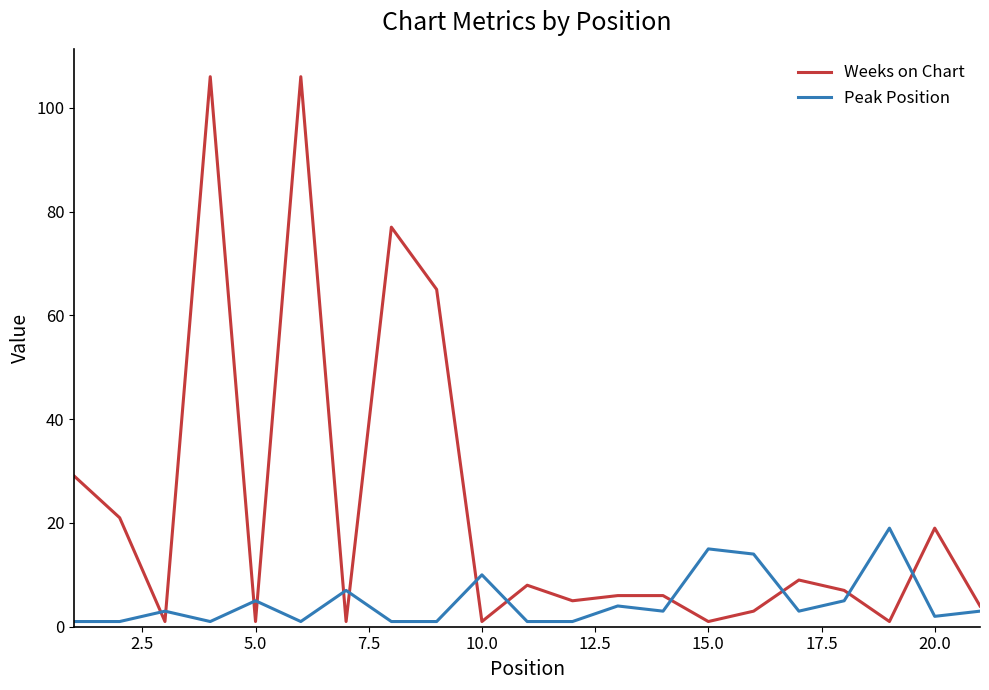

Does the chart display data point markers on the line(s)?

No